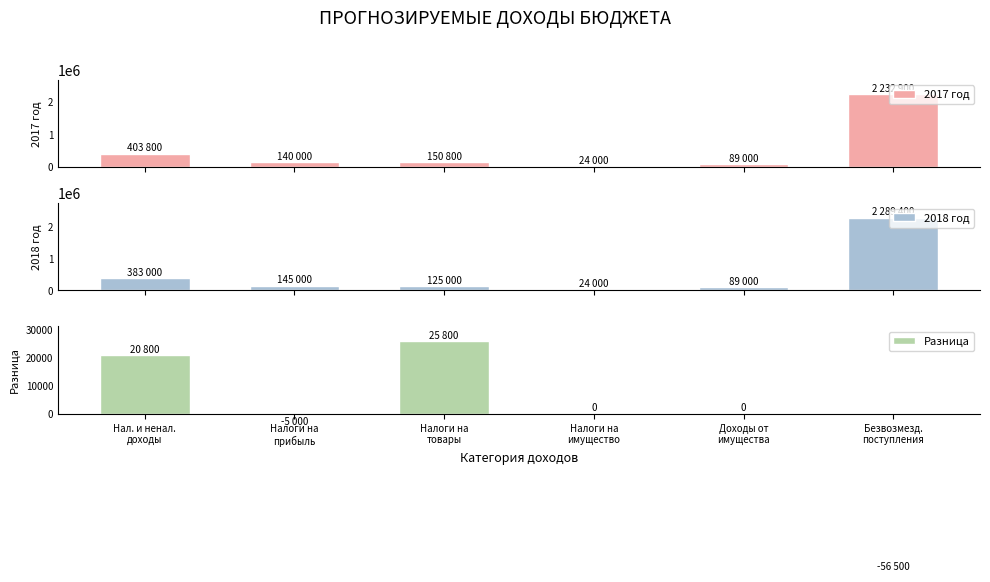

Between Доходы от
имущества and Налоги на
имущество, which is larger?

Доходы от
имущества